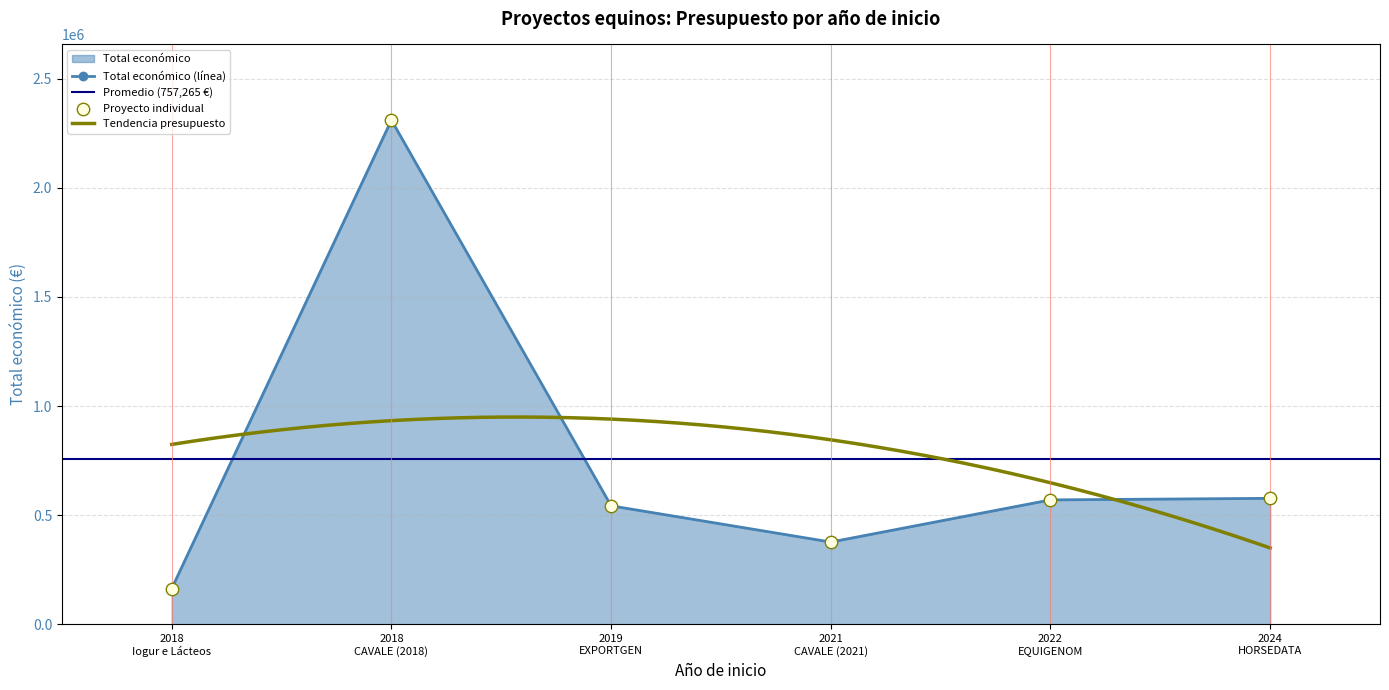

What is the change in value from 2022 to 2024?

+7133